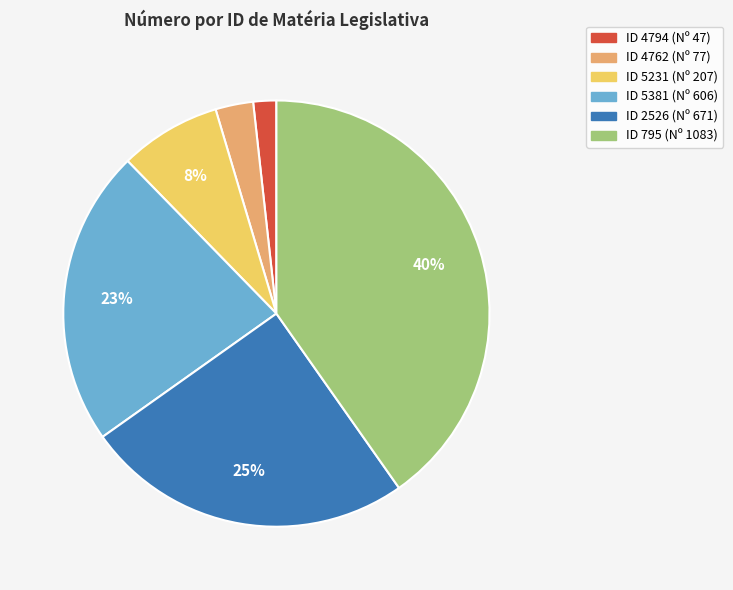

How many segments does this pie chart have?

6